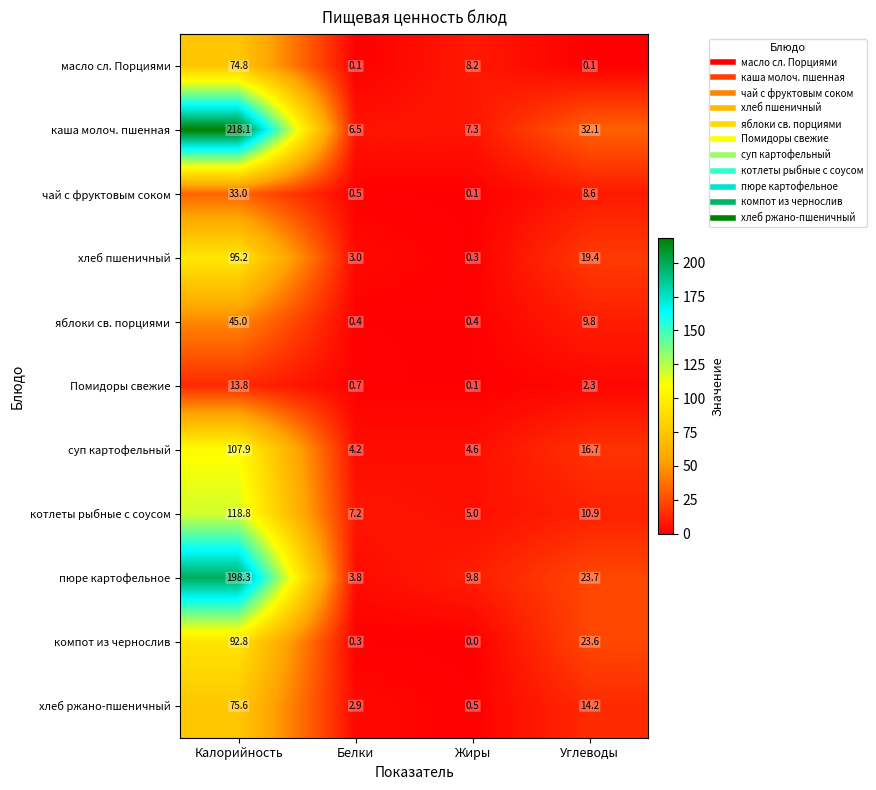

Is it true that чай с фруктовым соком equals 8.6 at Углеводы?

True